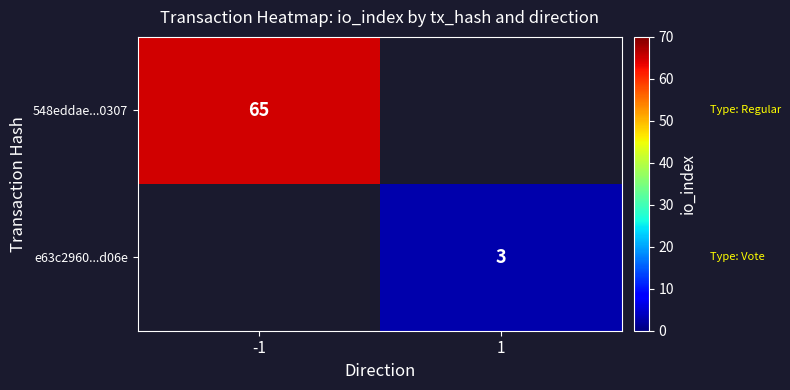

Is it true that 548eddae...0307 equals 38.2 at -1?

False